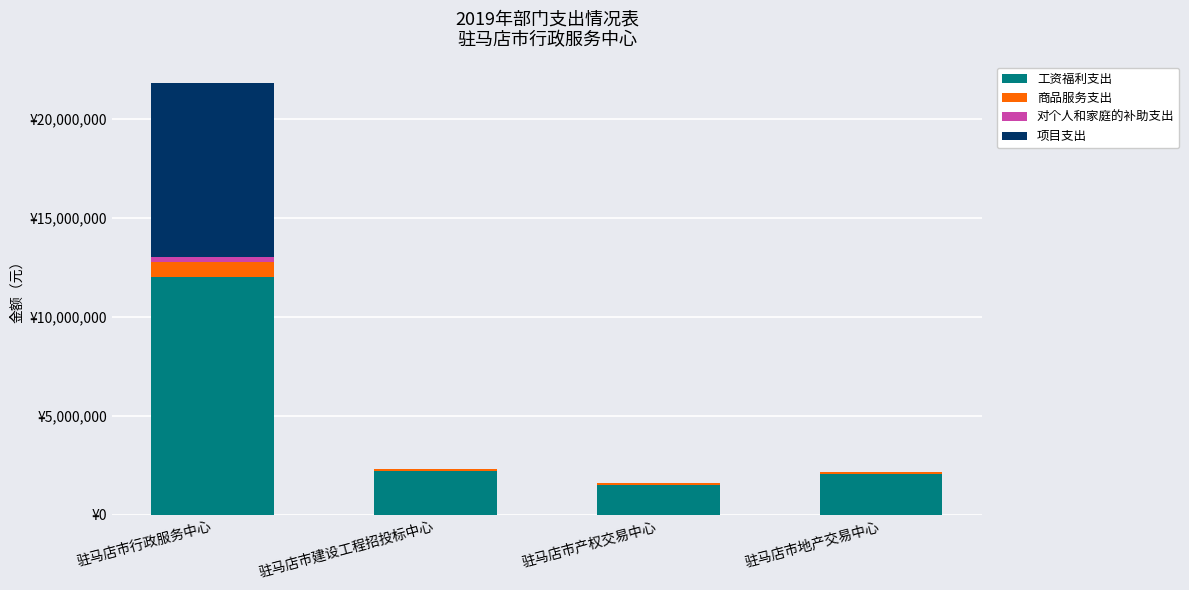

What are all the series names shown in the legend?

工资福利支出, 商品服务支出, 对个人和家庭的补助支出, 项目支出